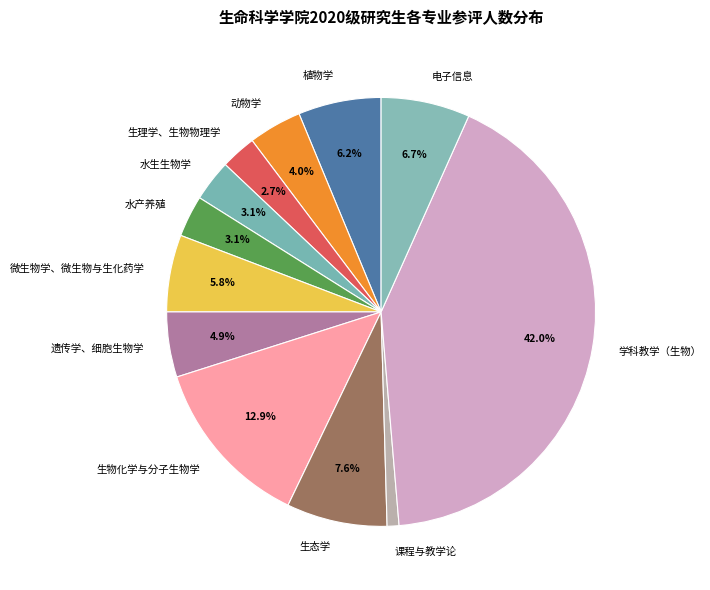

Between 课程与教学论 and 生理学、生物物理学, which is larger?

生理学、生物物理学